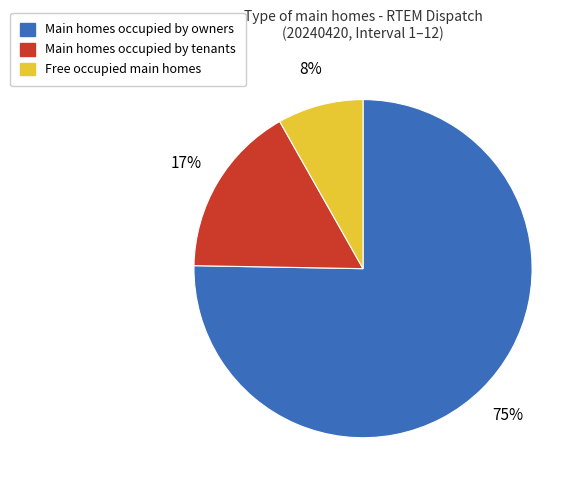

To the nearest percent, what percentage of the pie is Free occupied main homes?

8%